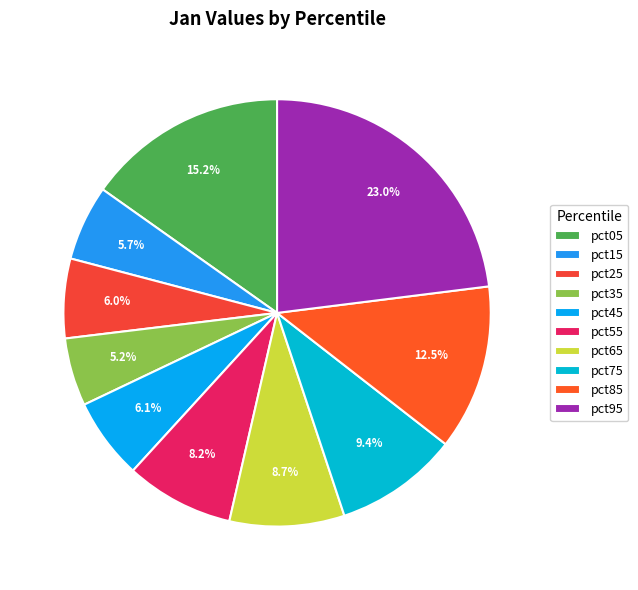

To the nearest percent, what percentage of the pie is pct25?

6%